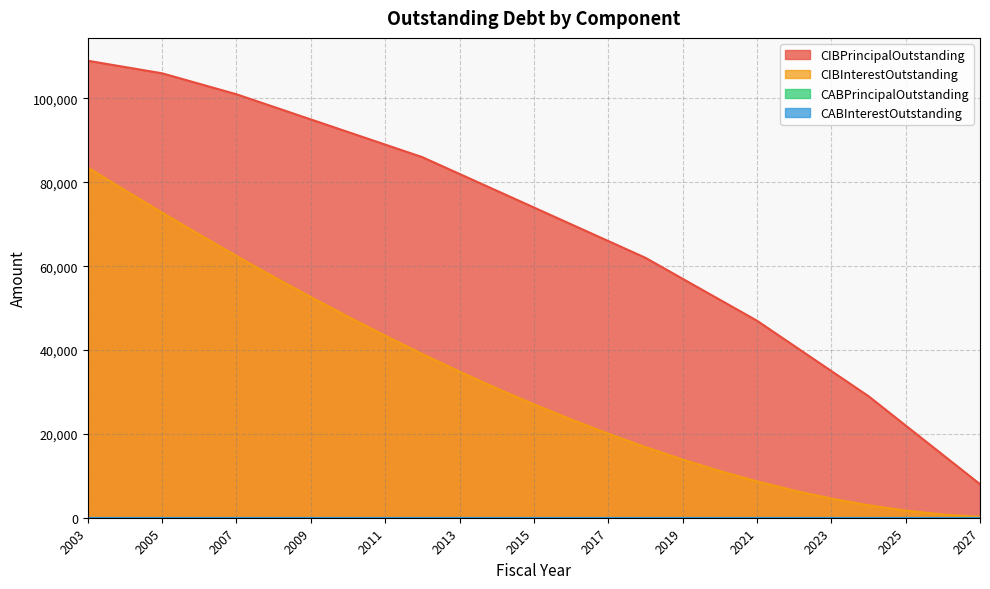

What is the difference between the highest and lowest values at 2005?

33225.0